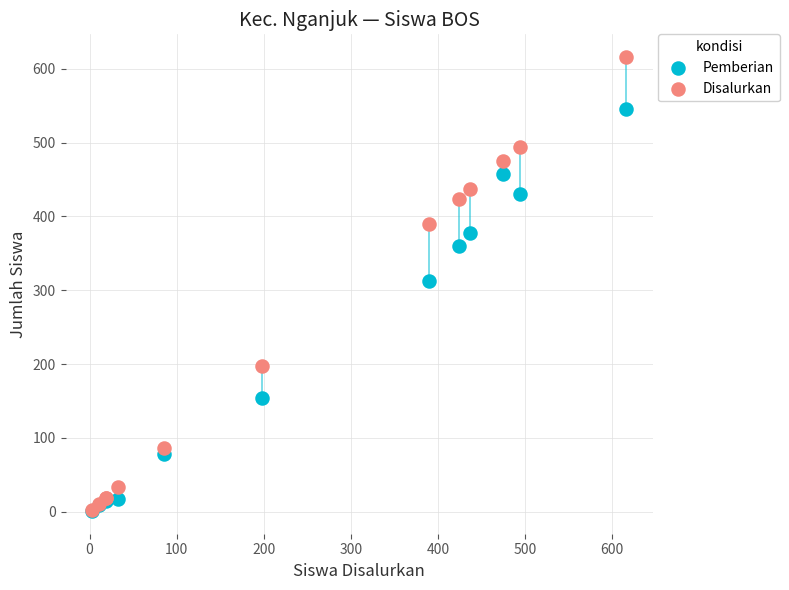

In the Pemberian series, what Y value is closest to 273?

312